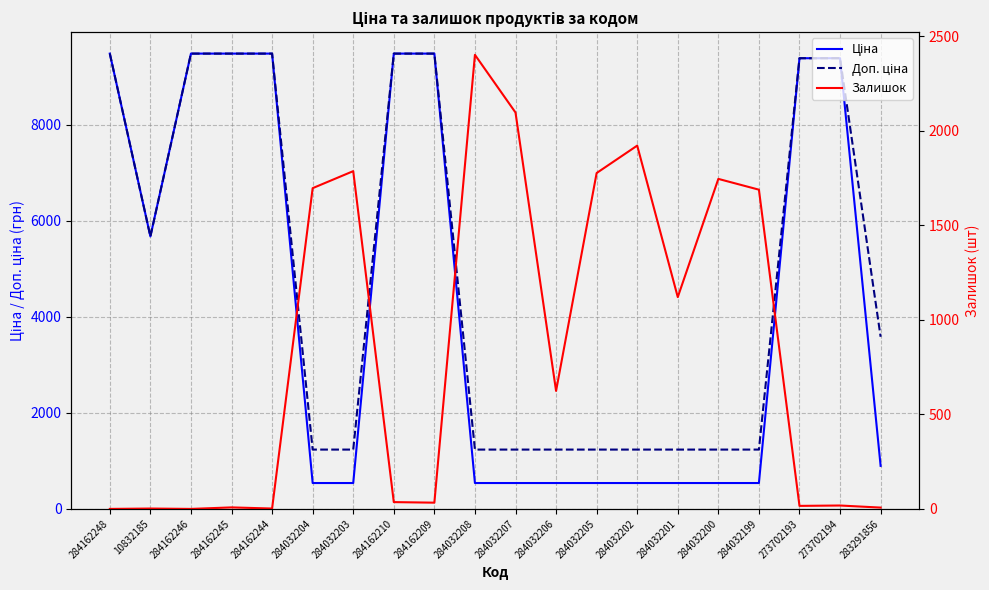

What is the difference between the highest and lowest values at 283291856?

3576.6